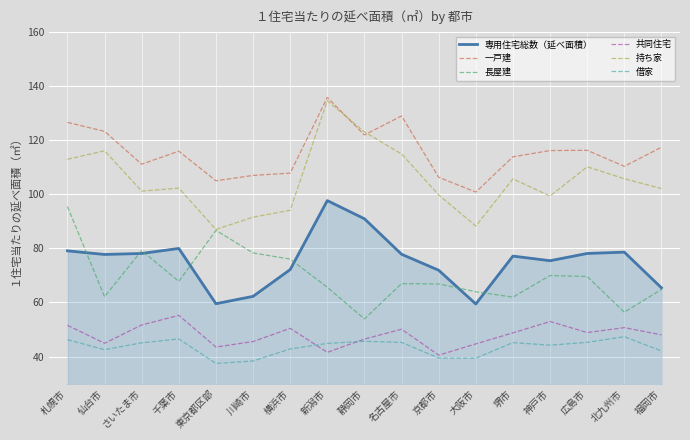

What are all the series names shown in the legend?

専用住宅総数（延べ面積）, 一戸建, 長屋建, 共同住宅, 持ち家, 借家